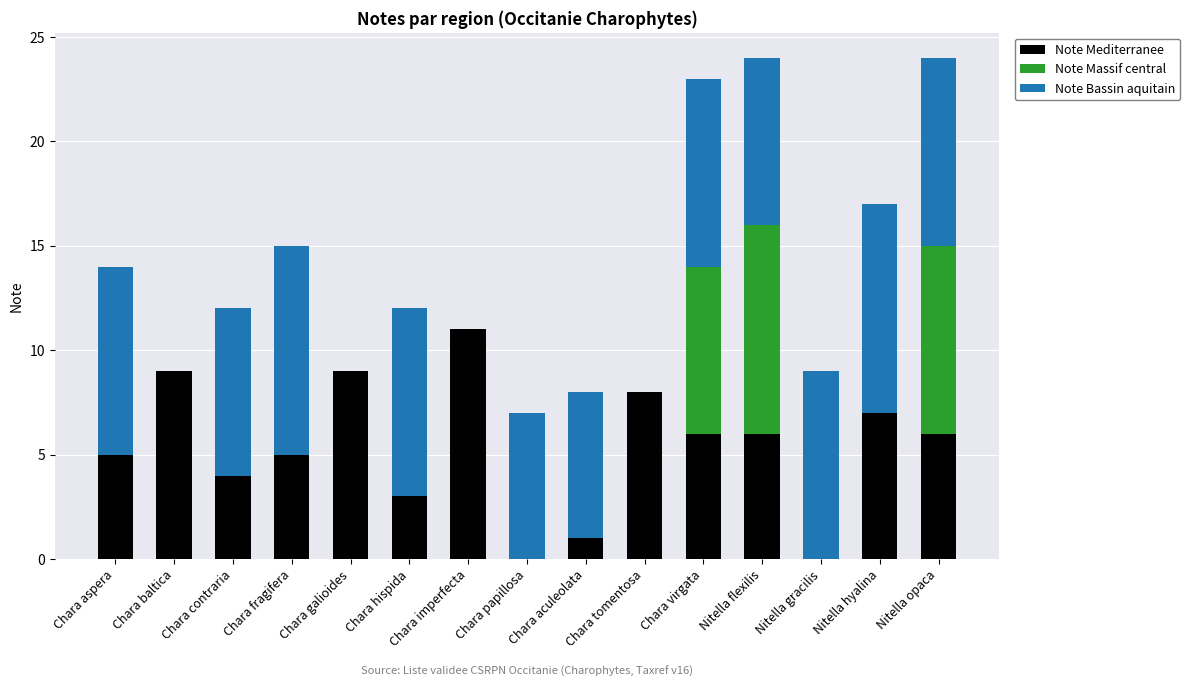

Which category has the highest value in the Note Mediterranee series?

Chara imperfecta